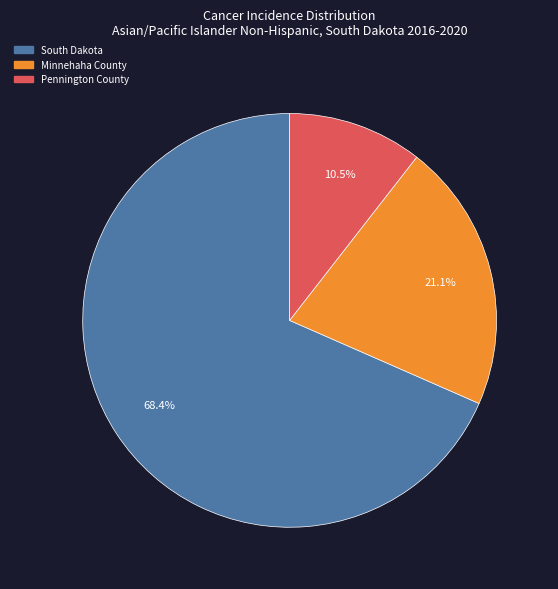

Count the number of slices in the pie.

3